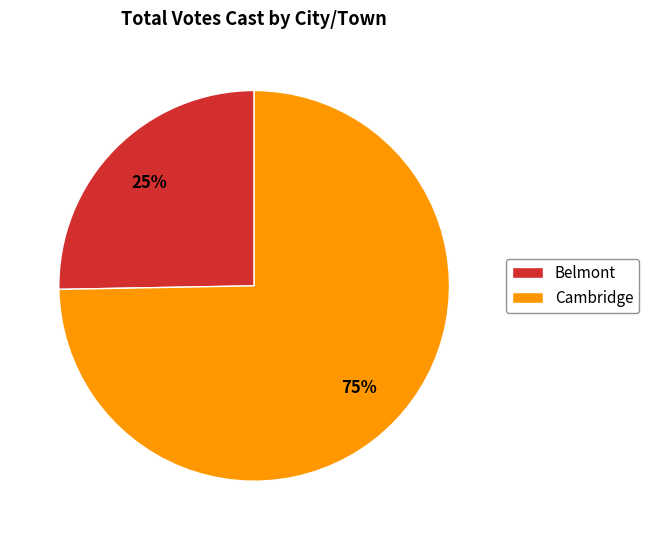

Does Belmont represent more than half of the total?

No